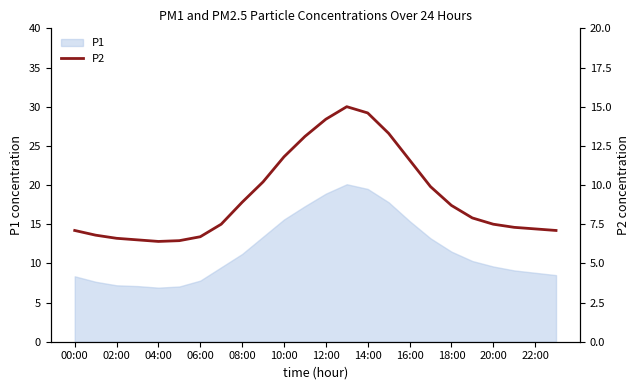

The value of P1 at 10:00 is 15.6. True or false?

True